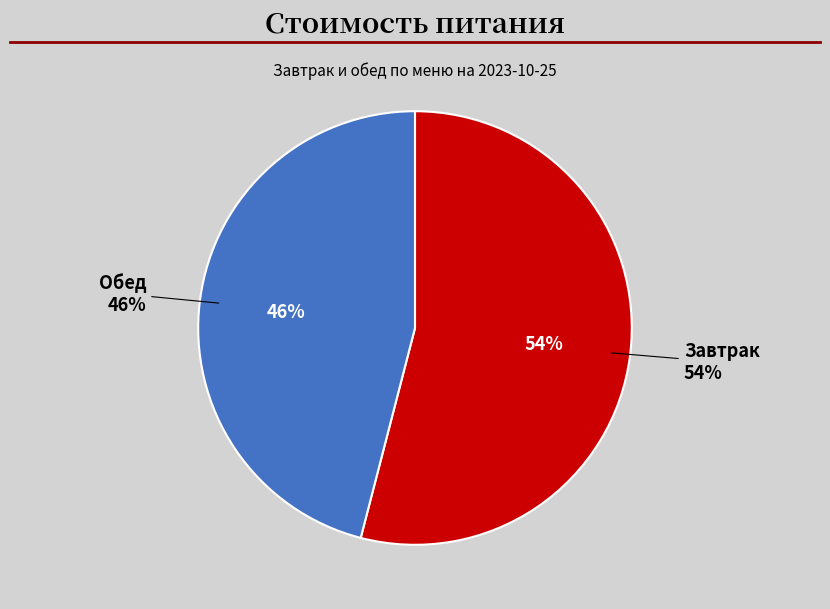

How many slices are in this pie chart?

2